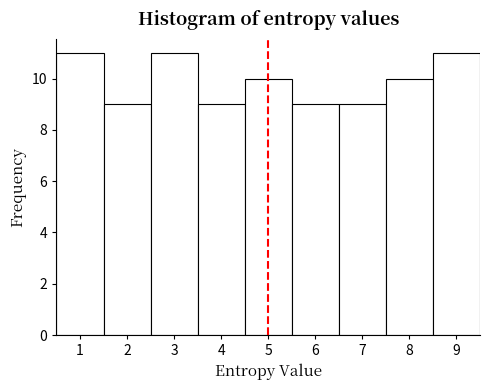

What is the height of the bar covering 0.5 to 1.5 on the x-axis? The values are not printed on the chart, so give them approximately, as read against the axis.

11